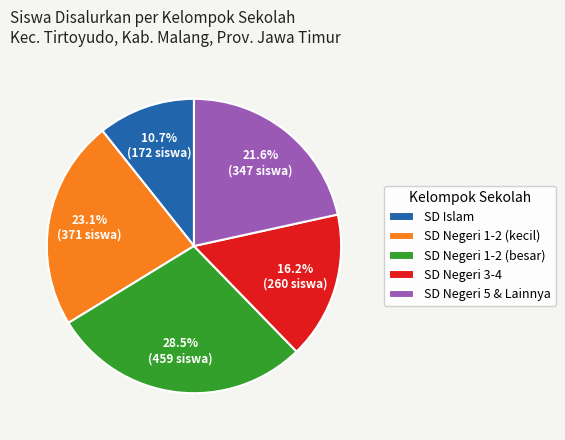

Do SD Negeri 1-2 (kecil) and SD Negeri 1-2 (besar) together represent more than half of the pie?

Yes